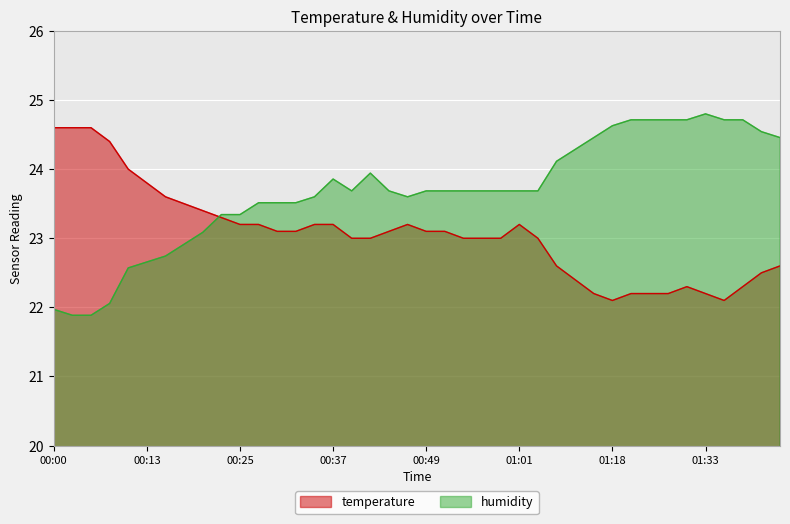

What is the difference between the maximum and minimum values in the humidity series?

2.9